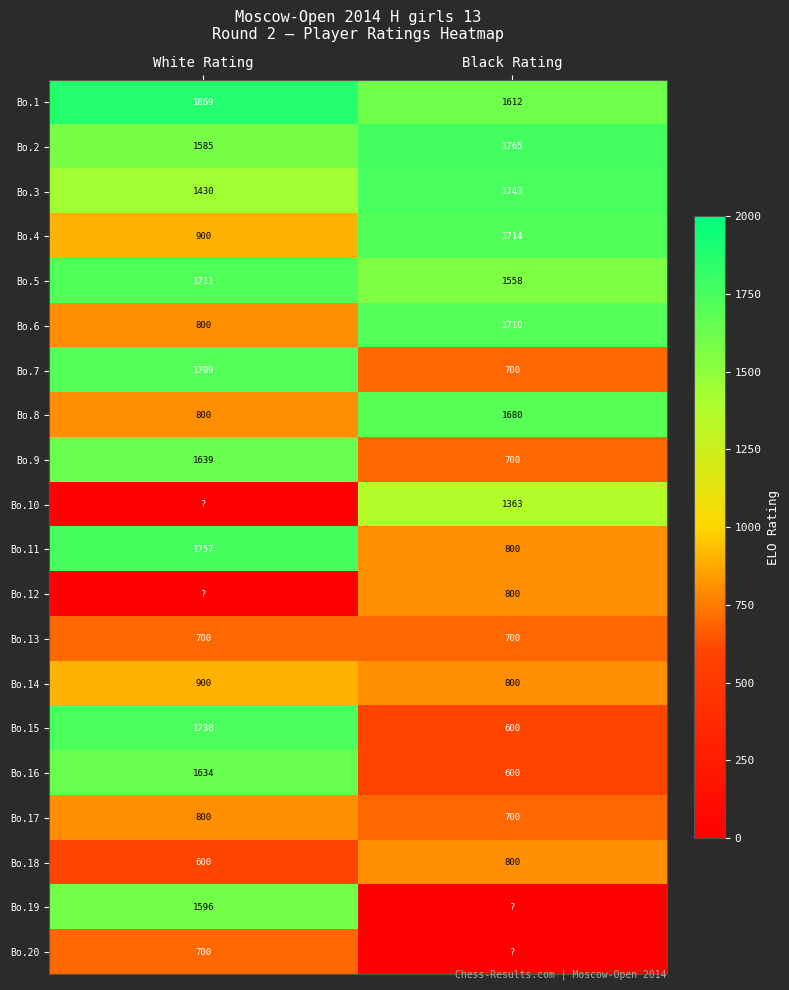

Count the number of categories in the chart.

2